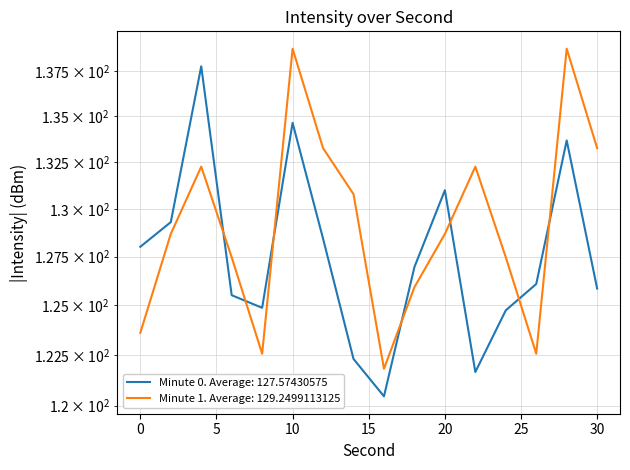

At which label does Intensity (dBm) - Minute 1 first exceed 128?

2